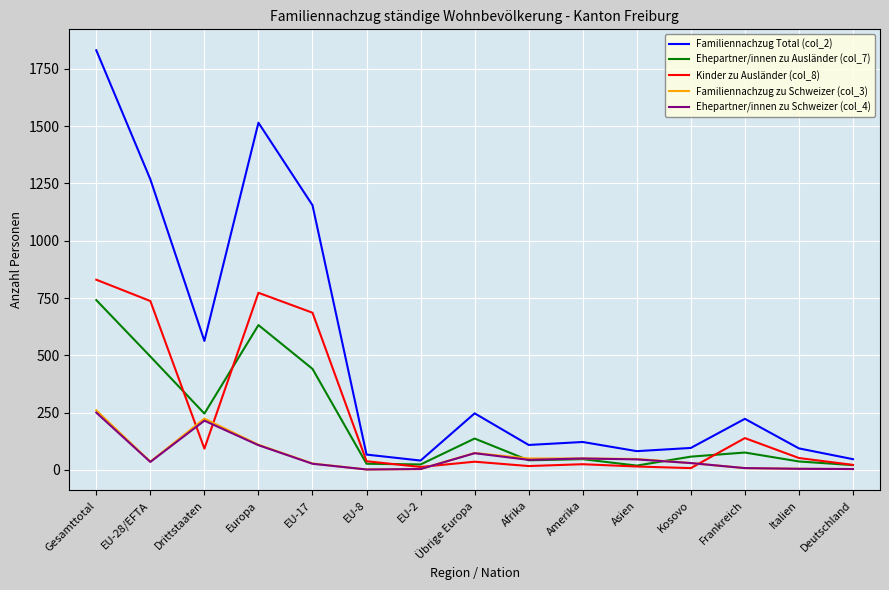

What is the sum of all Ehepartner/innen zu Schweizer (col_4) values?

901